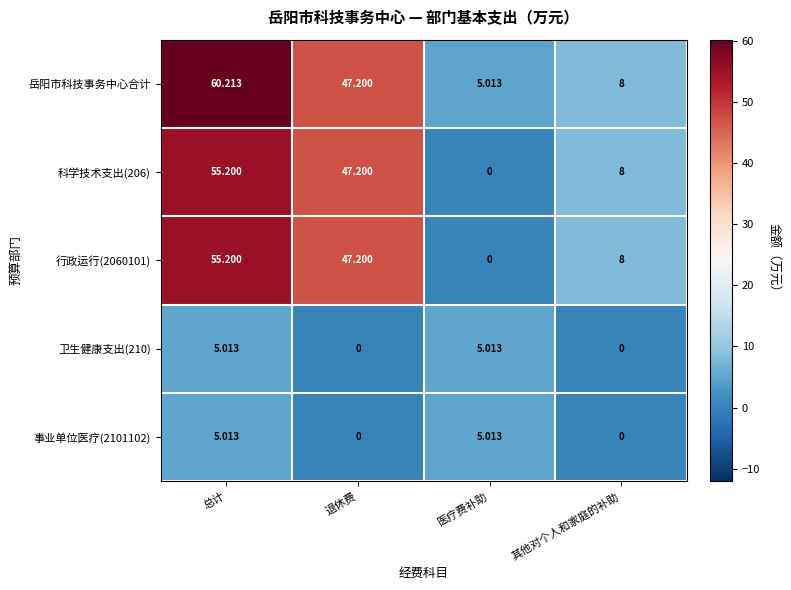

At which label does 卫生健康支出(210) first exceed 5?

总计